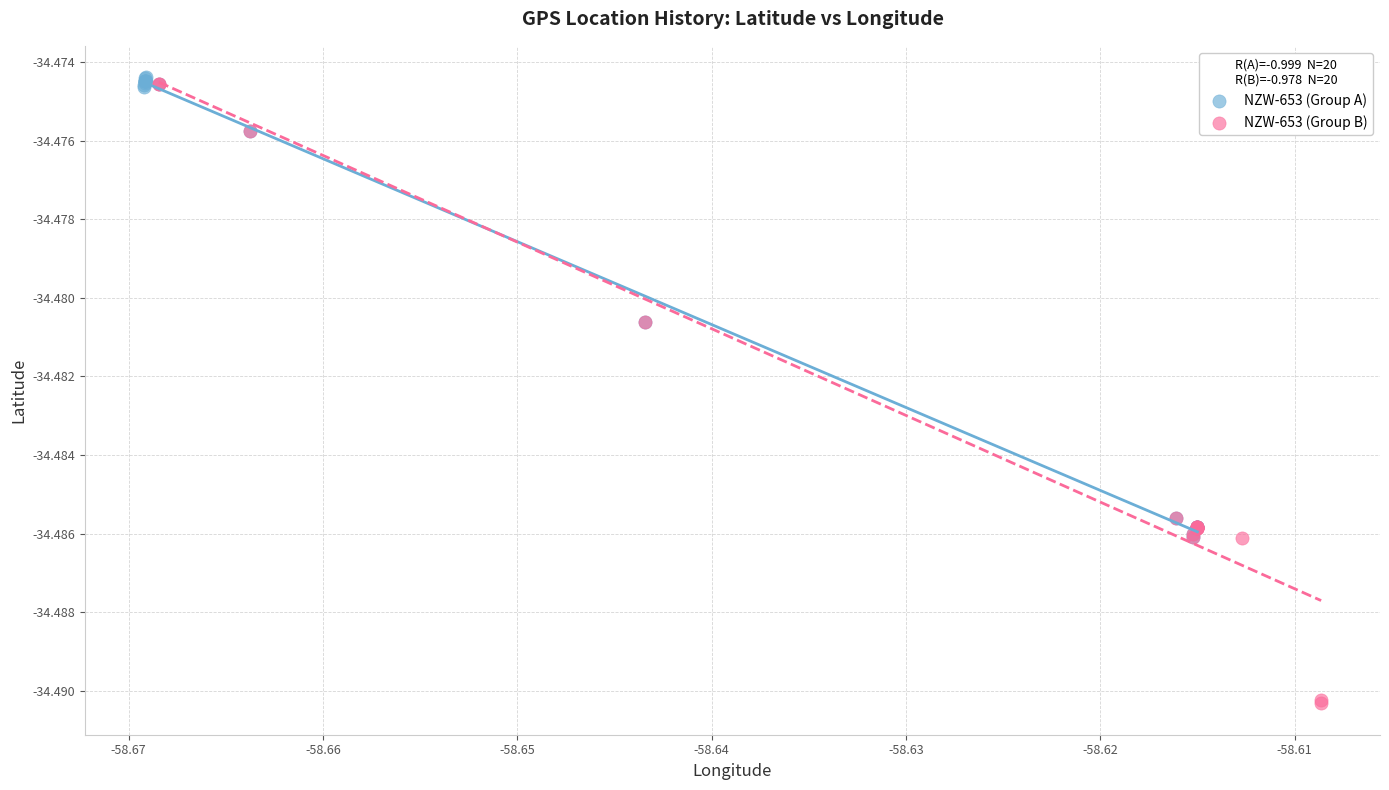

Which series has the widest spread of Y values?

NZW-653 (Group B)